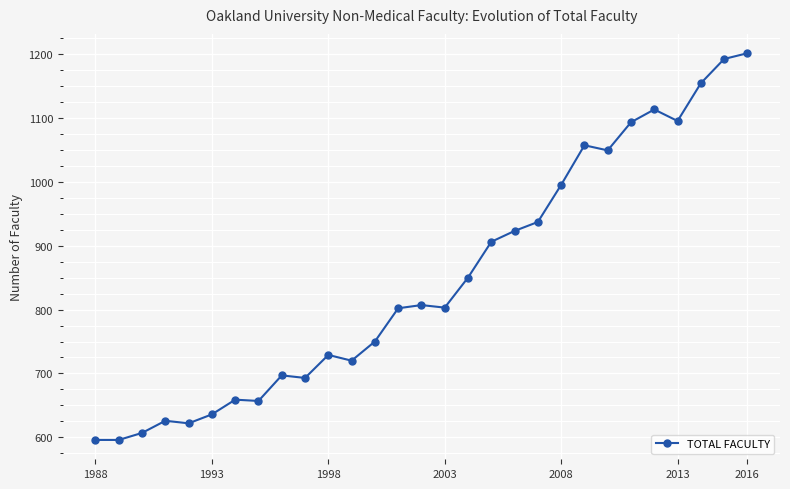

The value at 1993 is 928. True or false?

False